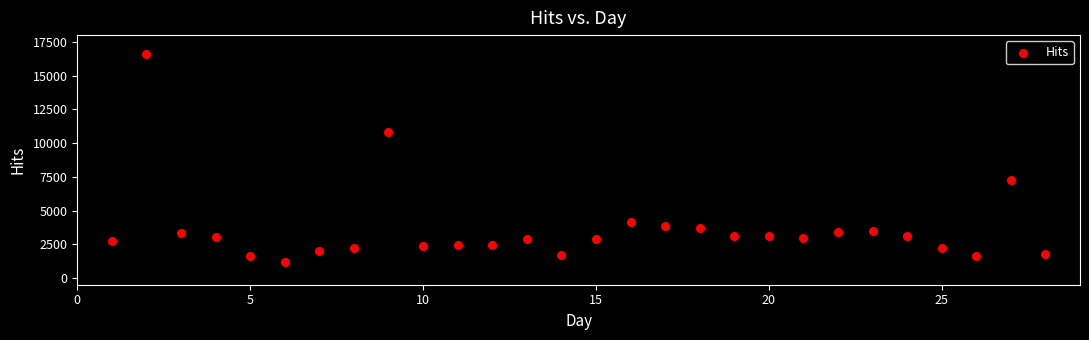

What Y value in the scatter plot is closest to 8891?

7235